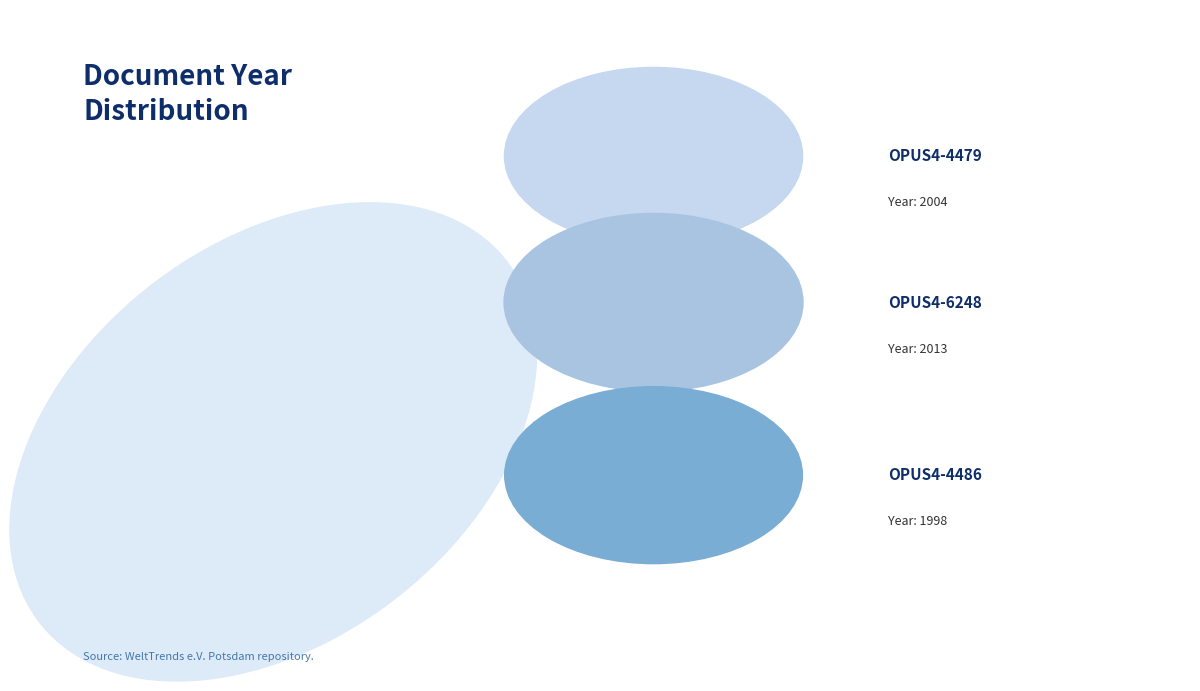

To the nearest percent, what is the combined percentage of OPUS4-6248 and OPUS4-4479?

67%